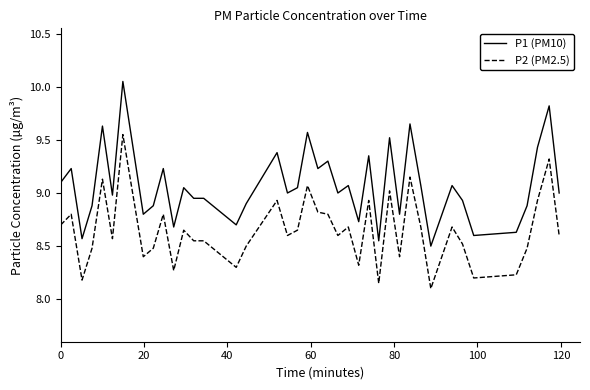

What is the sum of all P1 (PM10) values?

362.7